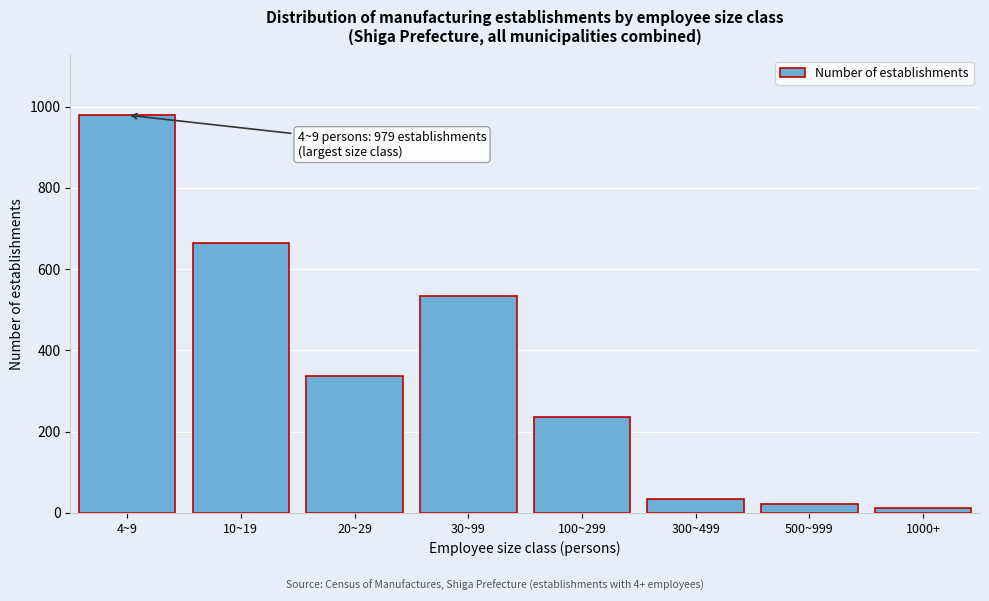

Reading left to right, extract all data points from this chart.

4~9=979	10~19=665	20~29=337	30~99=535	100~299=237	300~499=33	500~999=23	1000+=13